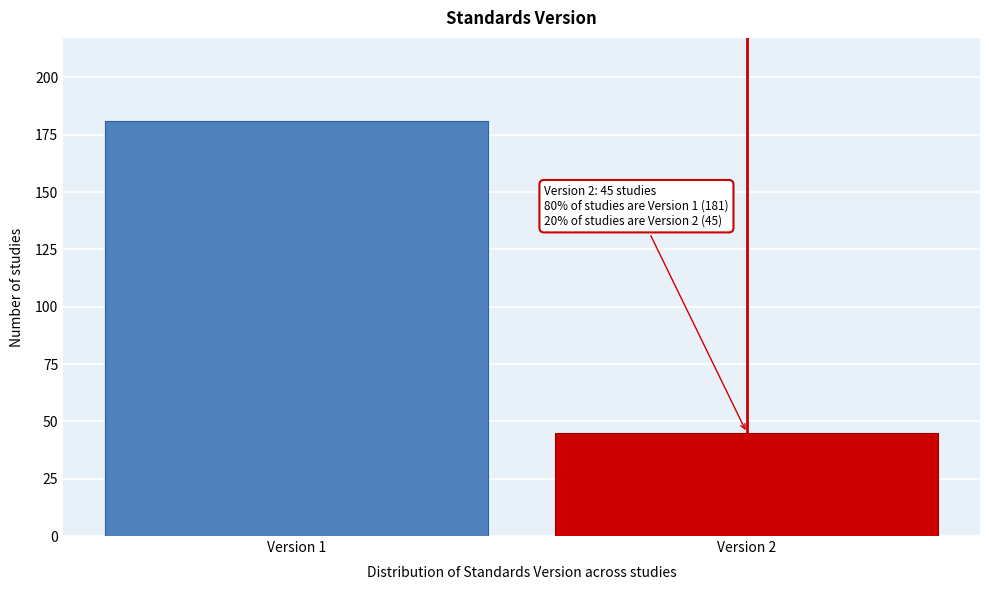

Reading right to left, extract all data points from this chart.

45	181